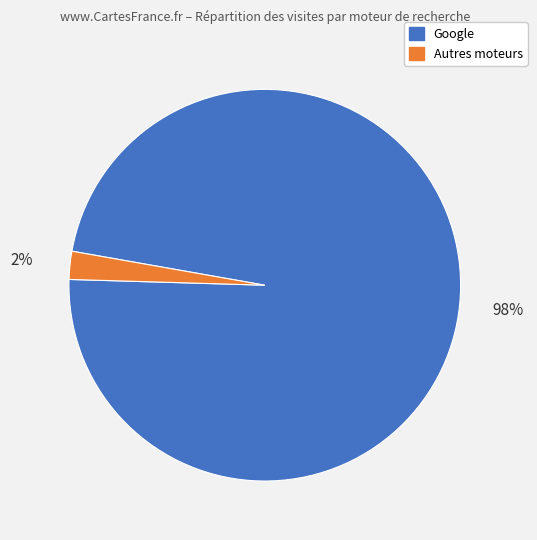

Is there any slice that represents more than half of the pie?

Yes